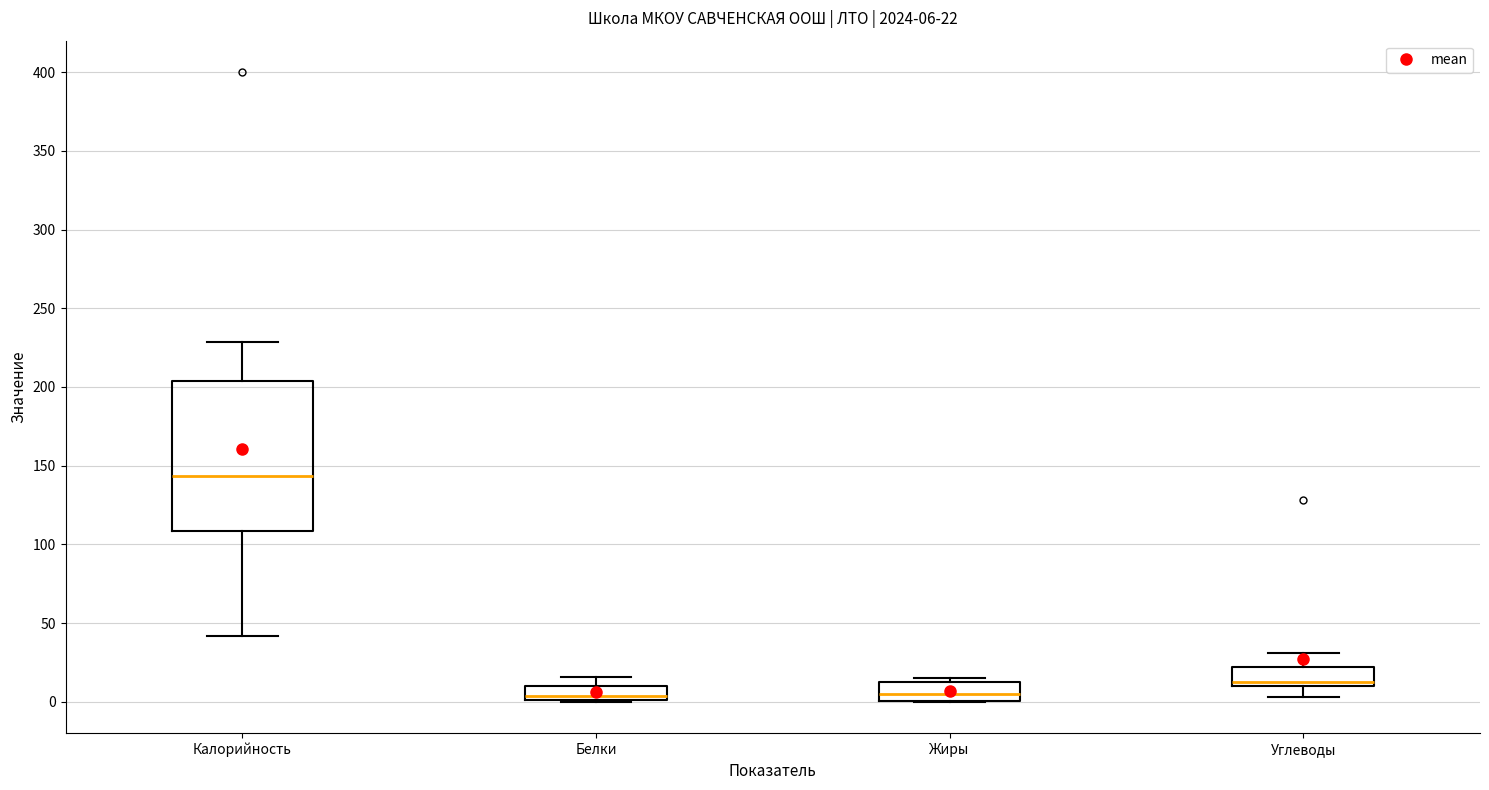

Comparing the boxes themselves (not the whiskers), which one is the tallest?

Калорийность